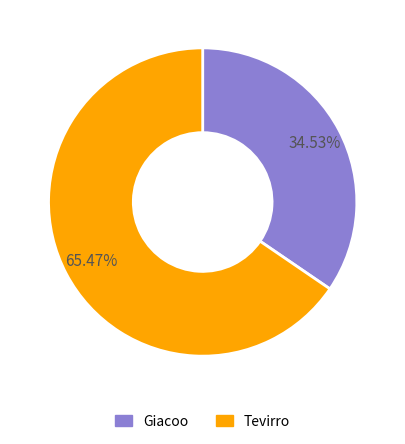

To the nearest percent, what is the combined percentage of Tevirro and Giacoo?

100%